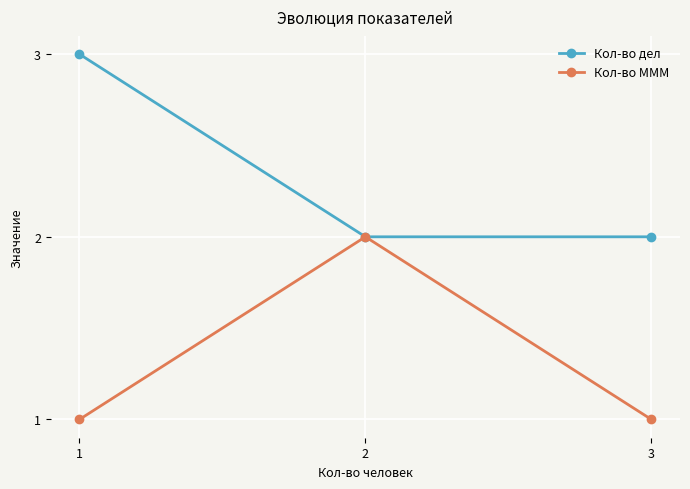

How many distinct data groups are displayed?

2